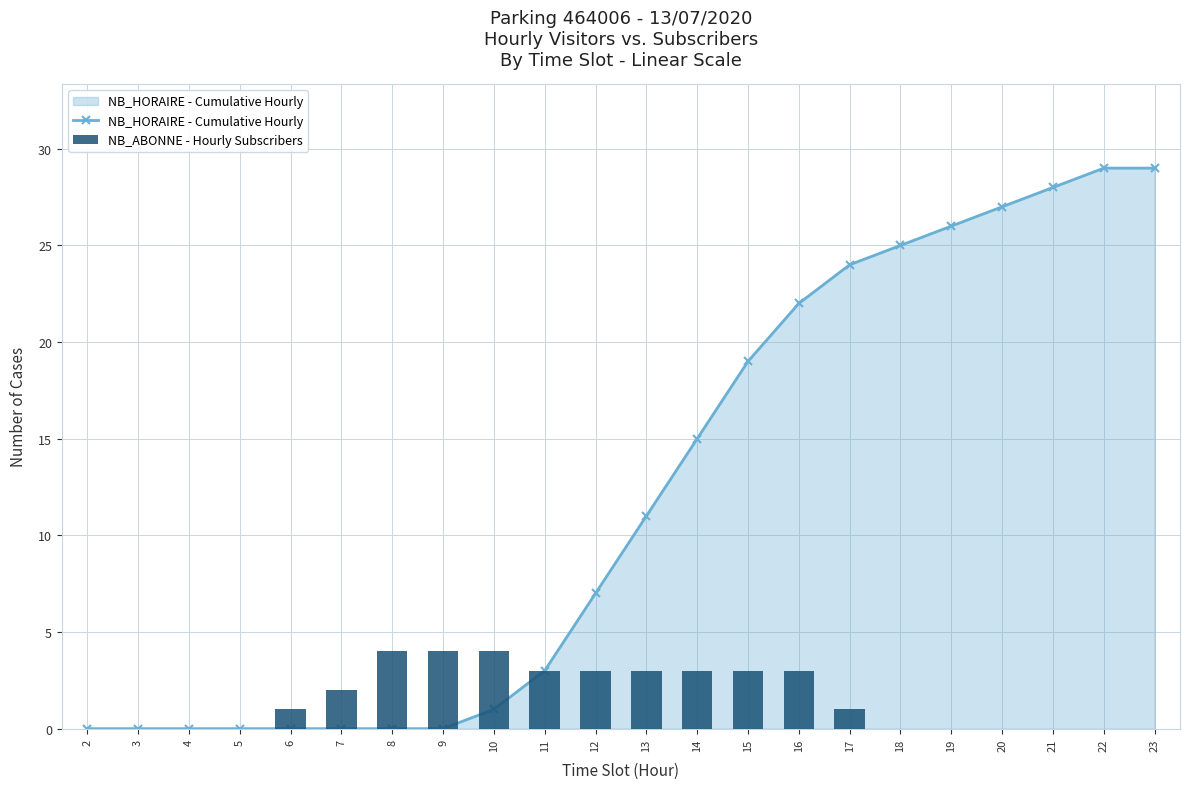

Reading left to right, list all the values displayed in this chart.

NB_HORAIRE - Cumulative Hourly: 0	0	0	0	0	0	0	0	1	3	7	11	15	19	22	24	25	26	27	28	29	29
NB_ABONNE - Hourly Subscribers: 0	0	0	0	1	2	4	4	4	3	3	3	3	3	3	1	0	0	0	0	0	0